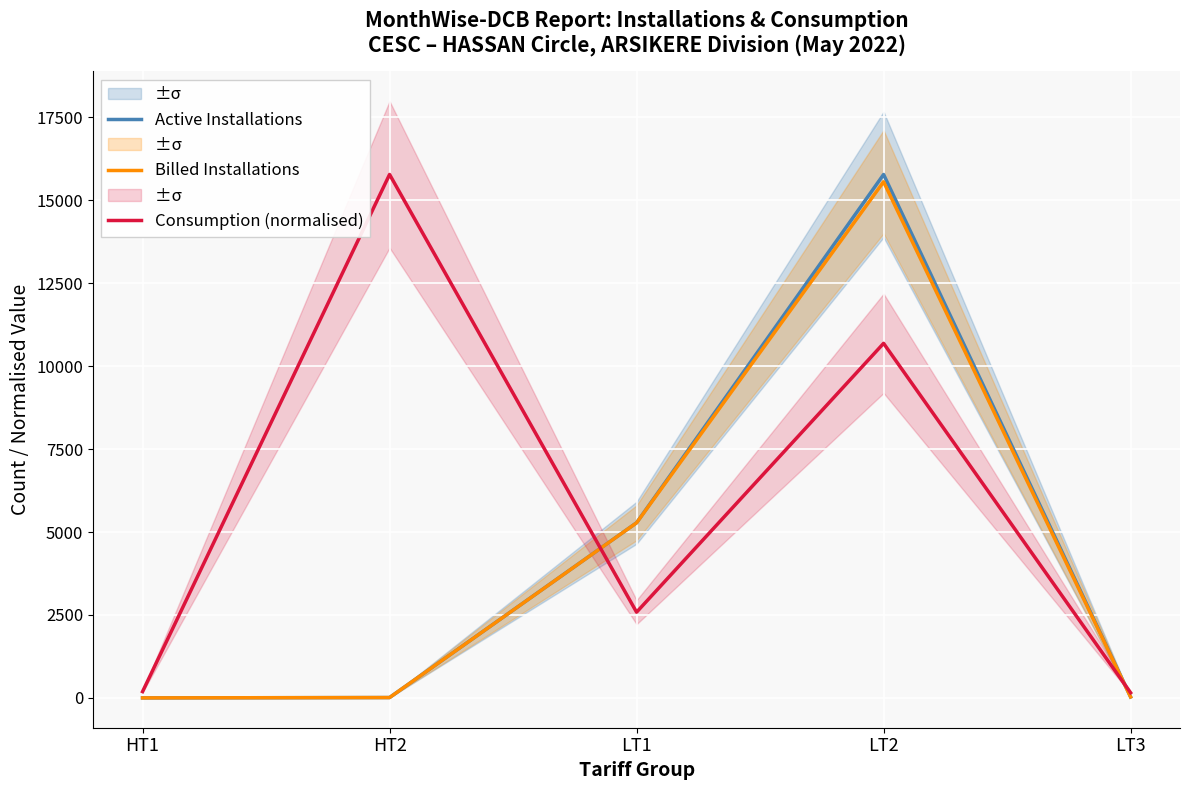

Which series has the largest range (max minus min)?

Active Installations